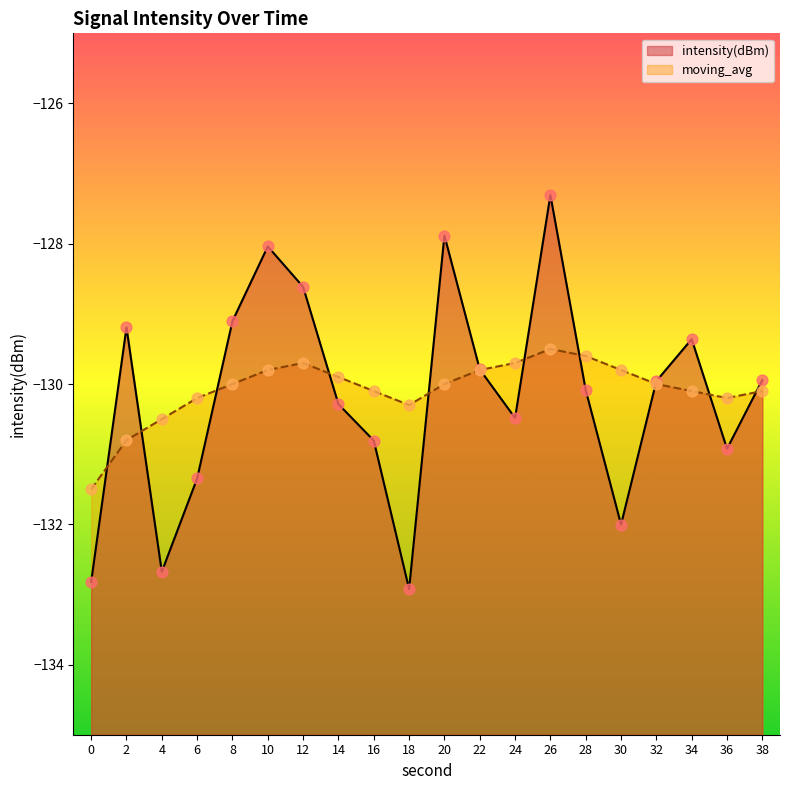

Which series reaches the maximum Y coordinate?

intensity(dBm)